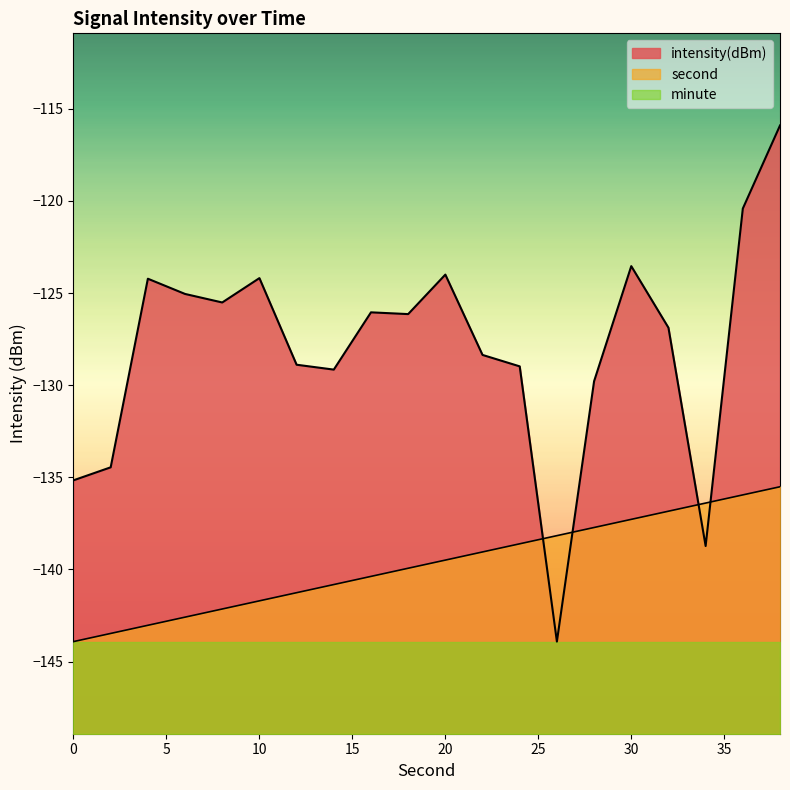

How many interior local valleys does the intensity(dBm) series have?

5